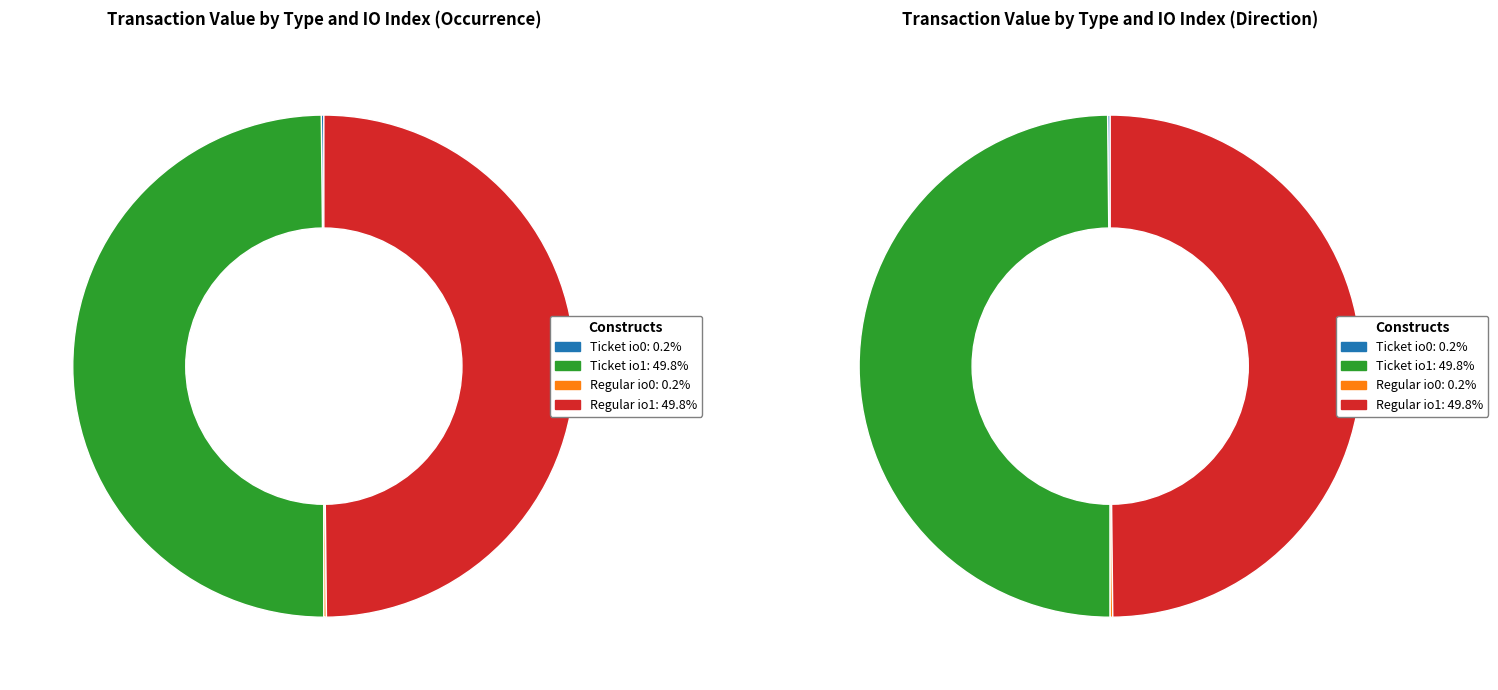

Does io_index=1 represent more than half of the total?

Yes